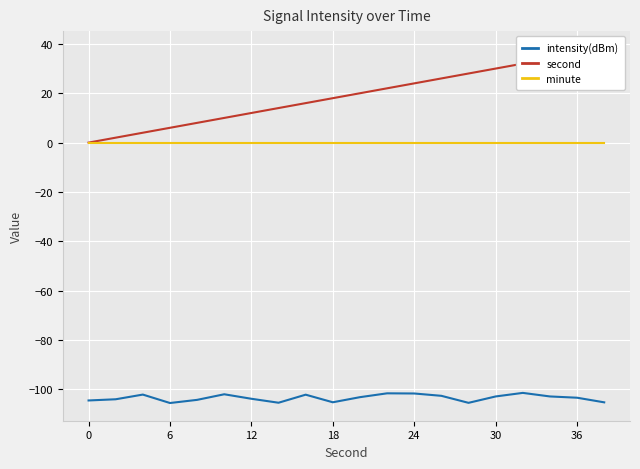

How many lines are shown in the chart?

3